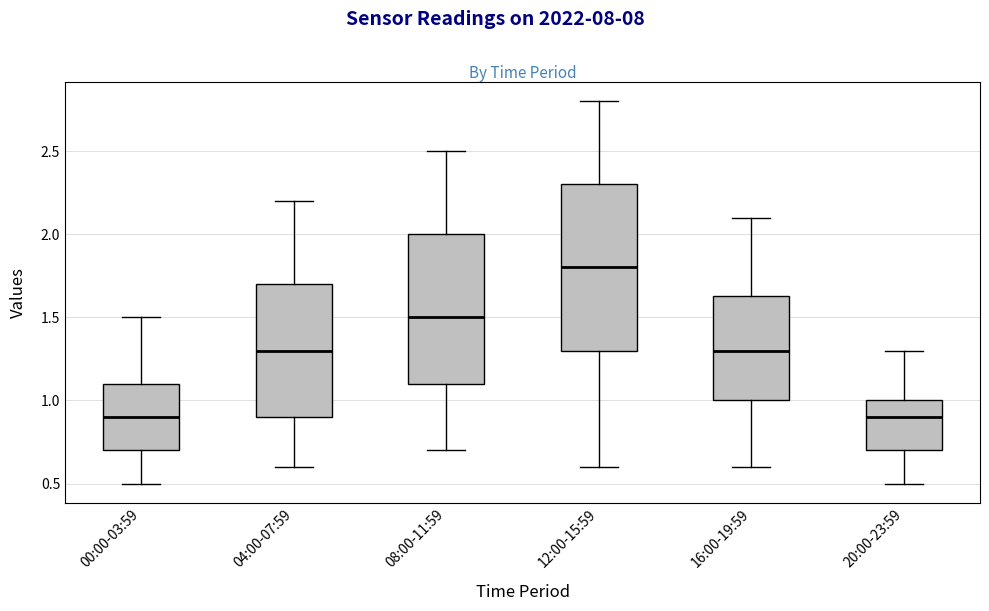

Which box is the tallest, from its lower edge to its upper edge?

12:00-15:59